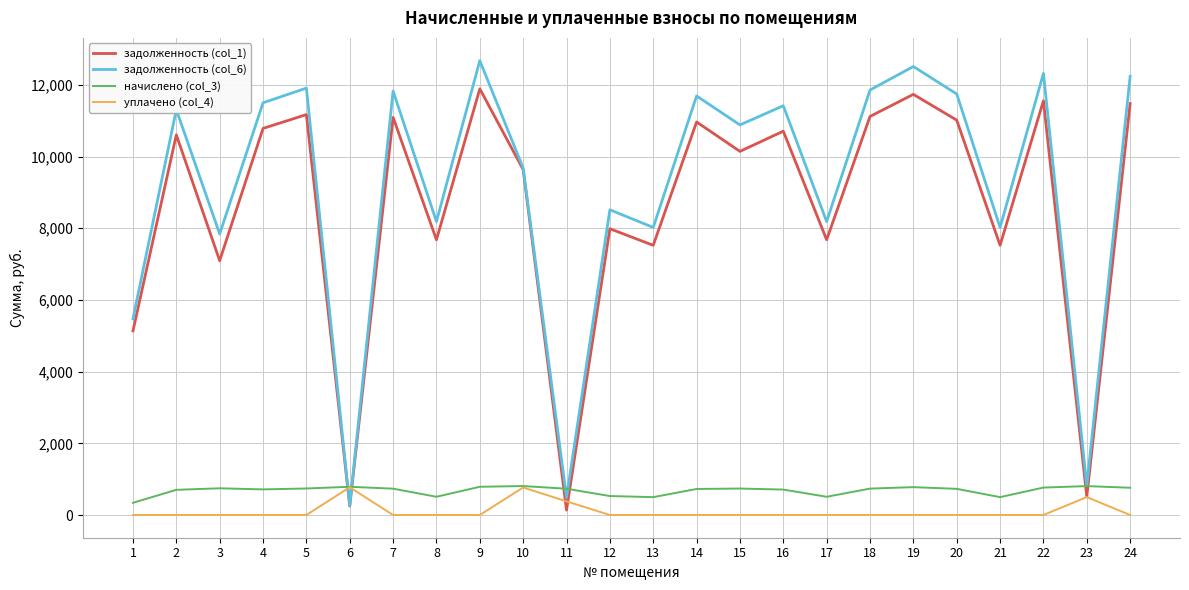

Does the chart have visible grid lines?

Yes